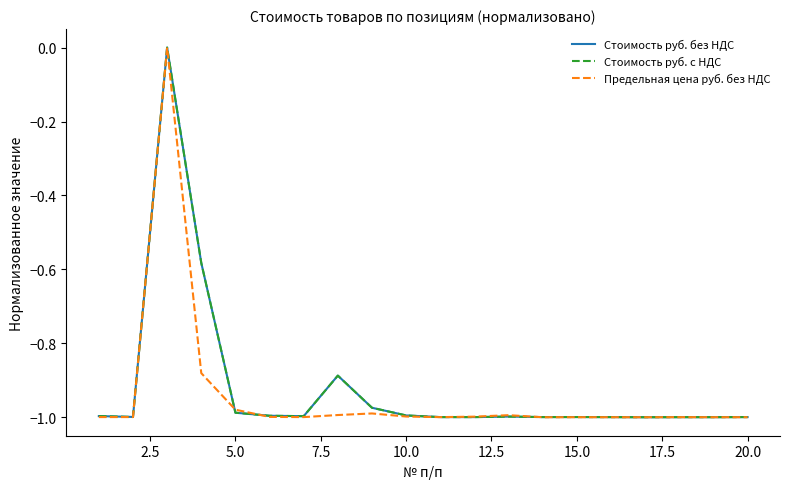

What is the value of the Стоимость руб. с НДС point at the 4th from the left?

-0.6